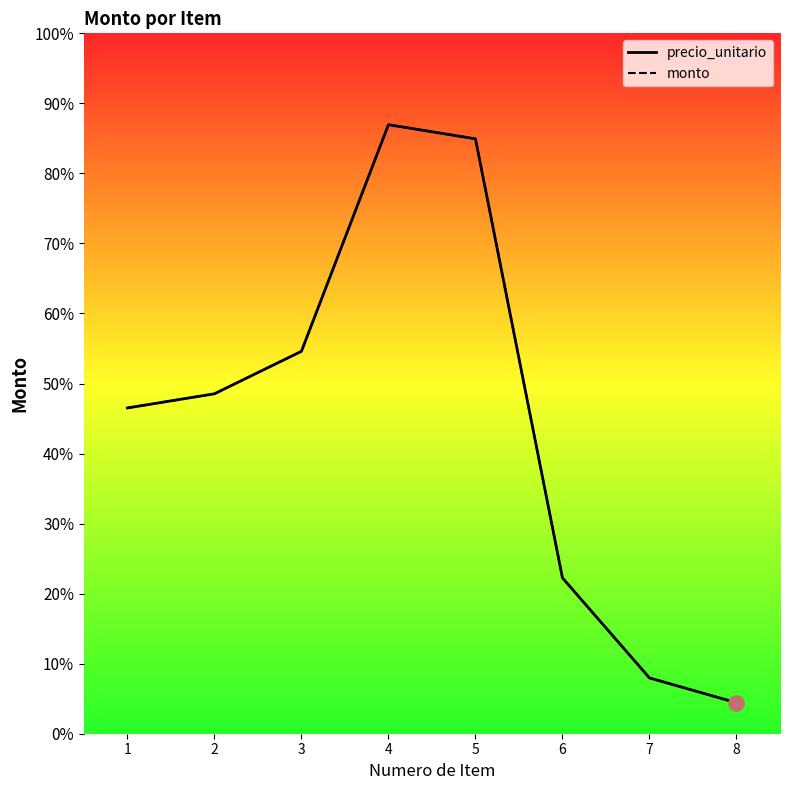

Which series reaches the maximum Y coordinate?

precio_unitario